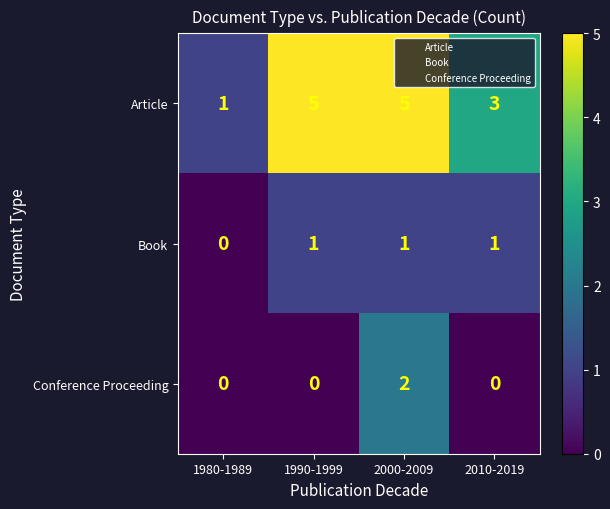

What is the sum of all Book values?

3